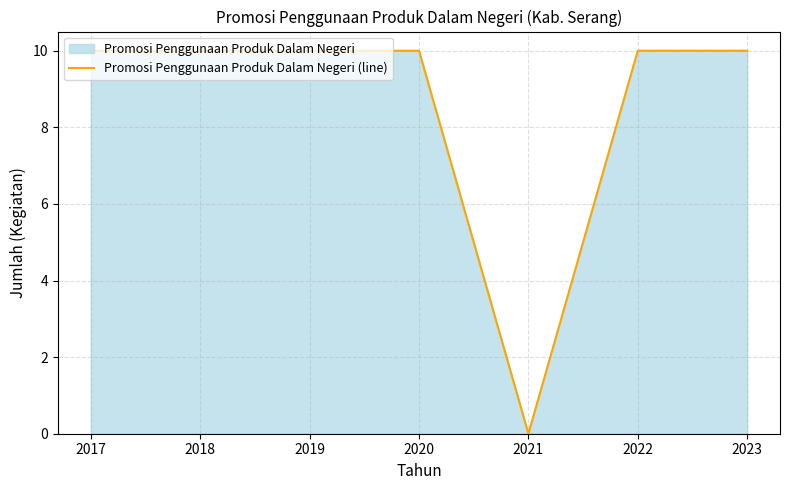

Does the chart have visible grid lines?

Yes